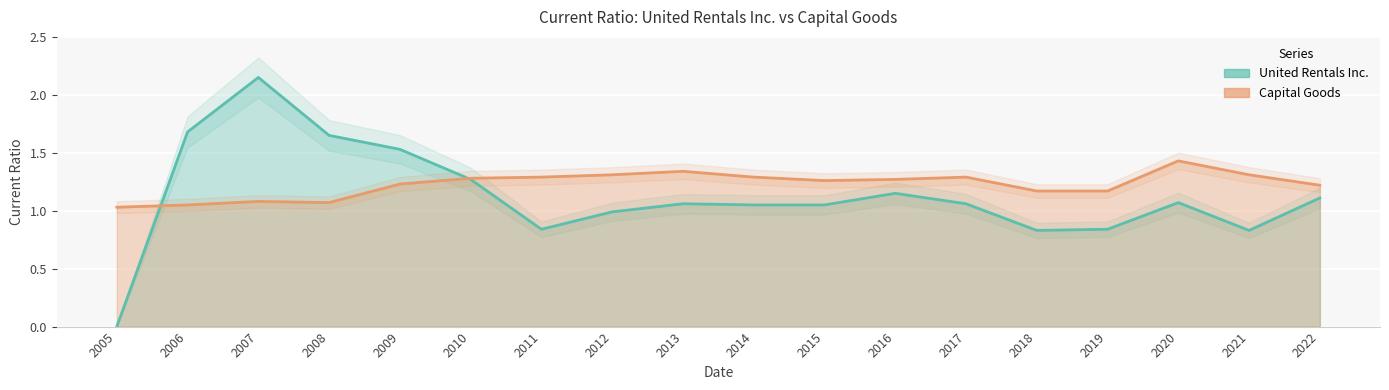

What are all the series names shown in the legend?

United Rentals Inc., Capital Goods